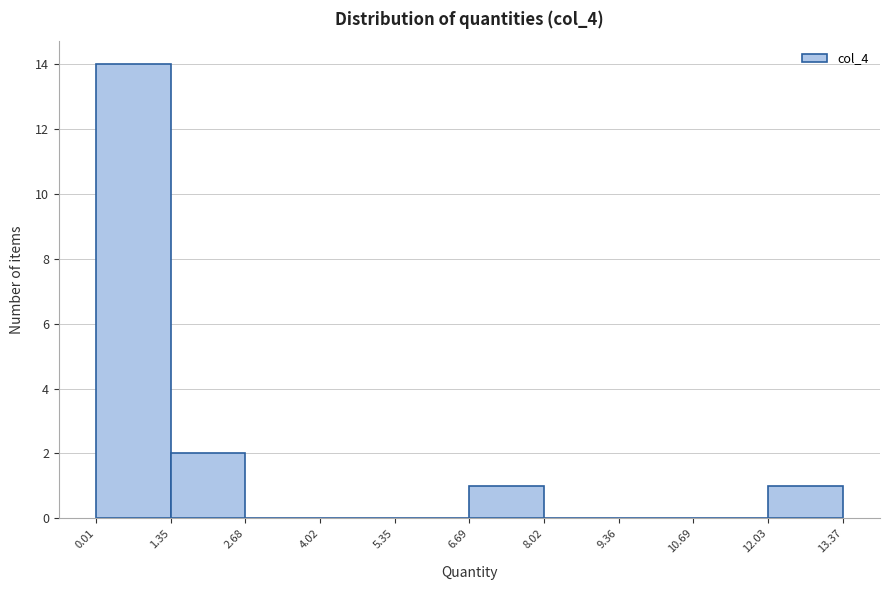

Over which range of the x-axis is the bar tallest?

0.01 to 1.35